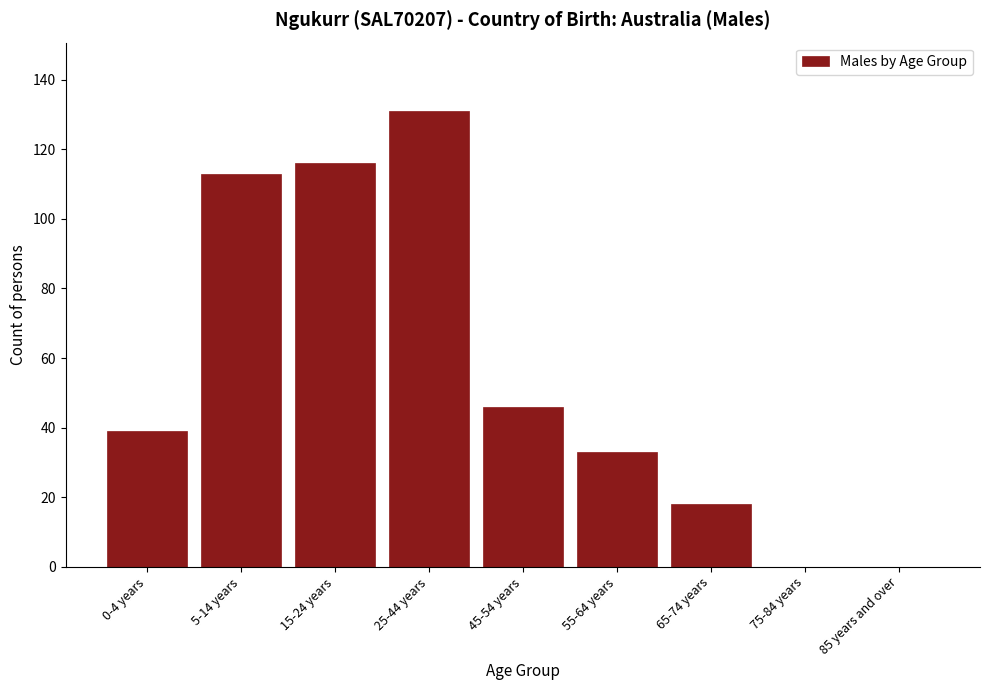

Reading right to left, what are all the values shown in this chart?

85 years and over=0	75-84 years=0	65-74 years=18	55-64 years=33	45-54 years=46	25-44 years=131	15-24 years=116	5-14 years=113	0-4 years=39